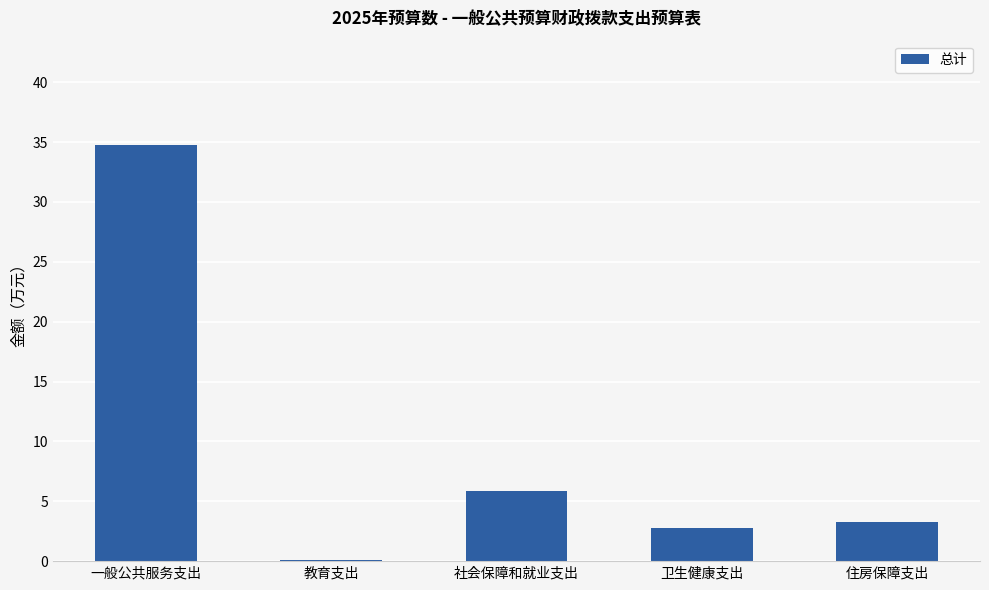

At which category does the chart reach its peak across all series?

一般公共服务支出